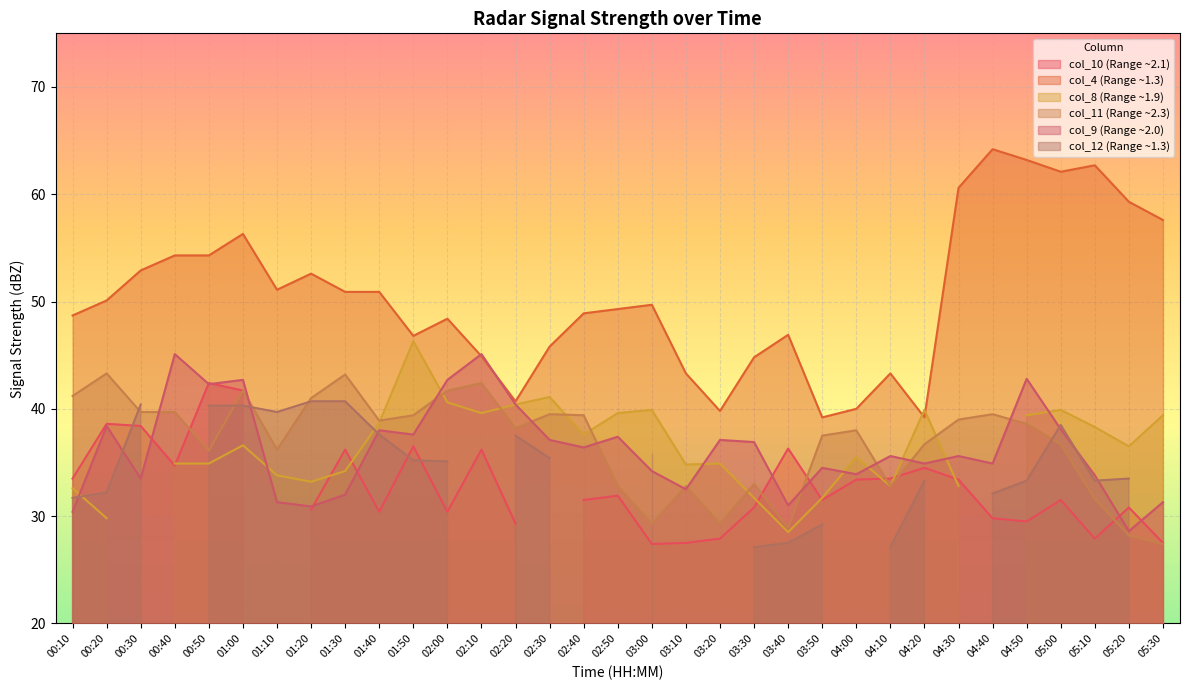

In col_11, how many points are lower than both neighbors (excluding endpoints)?

8